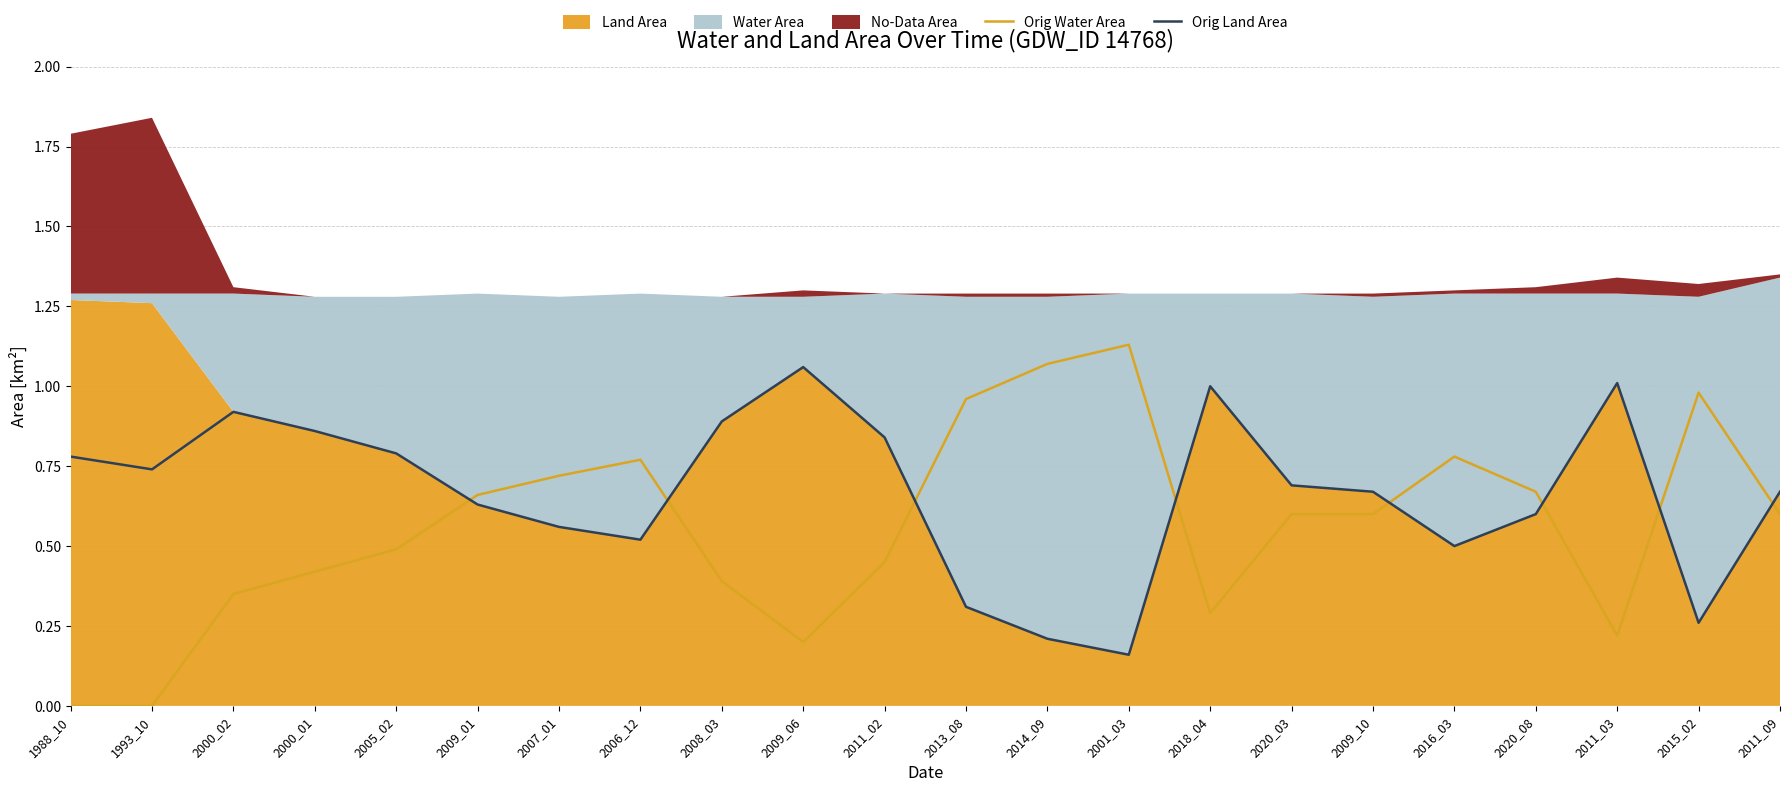

The value of Orig Water Area at 2011_03 is 0.2. True or false?

True